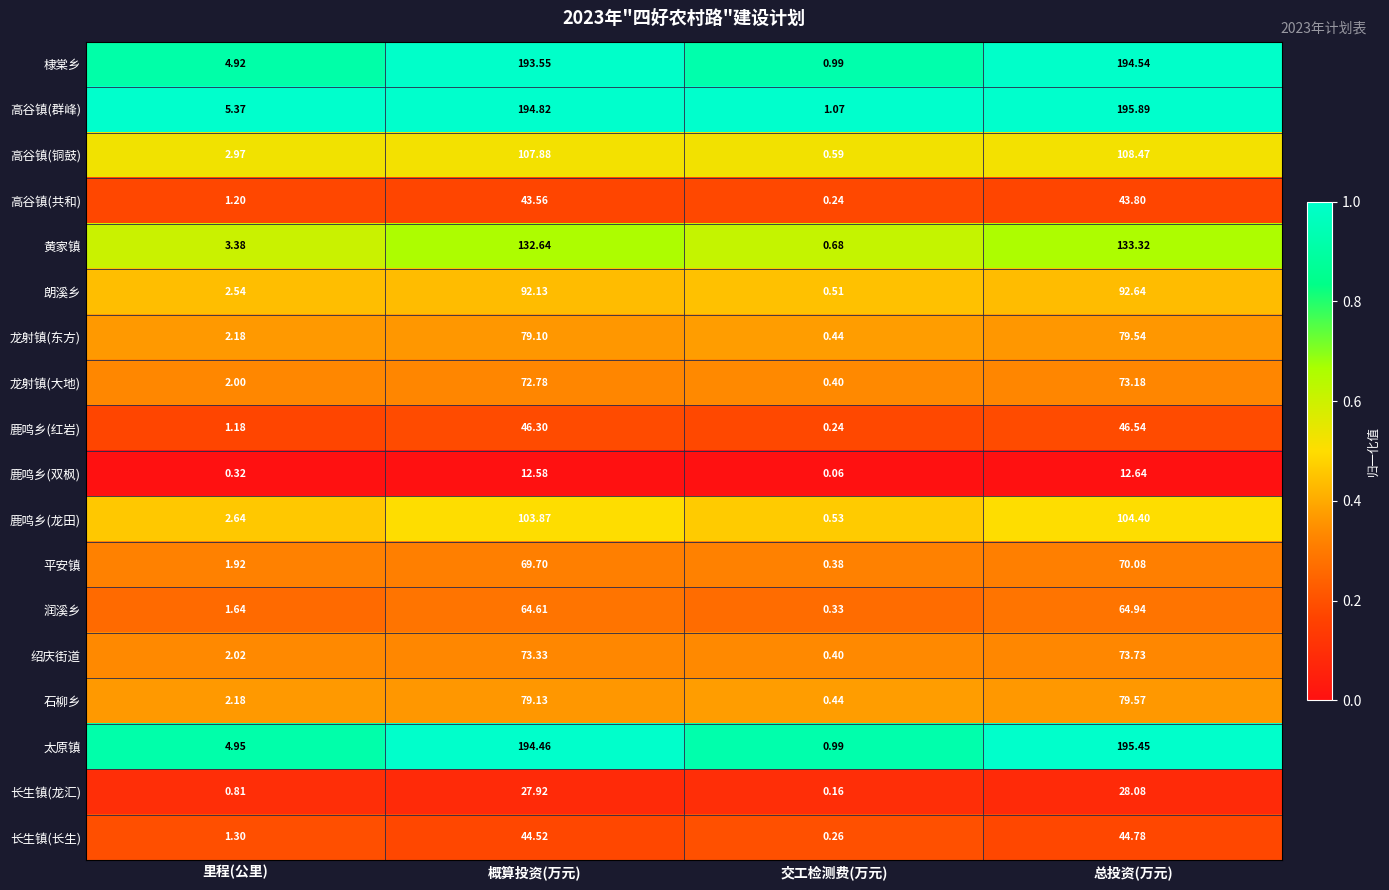

Which series has the widest spread of values?

高谷镇(群峰)